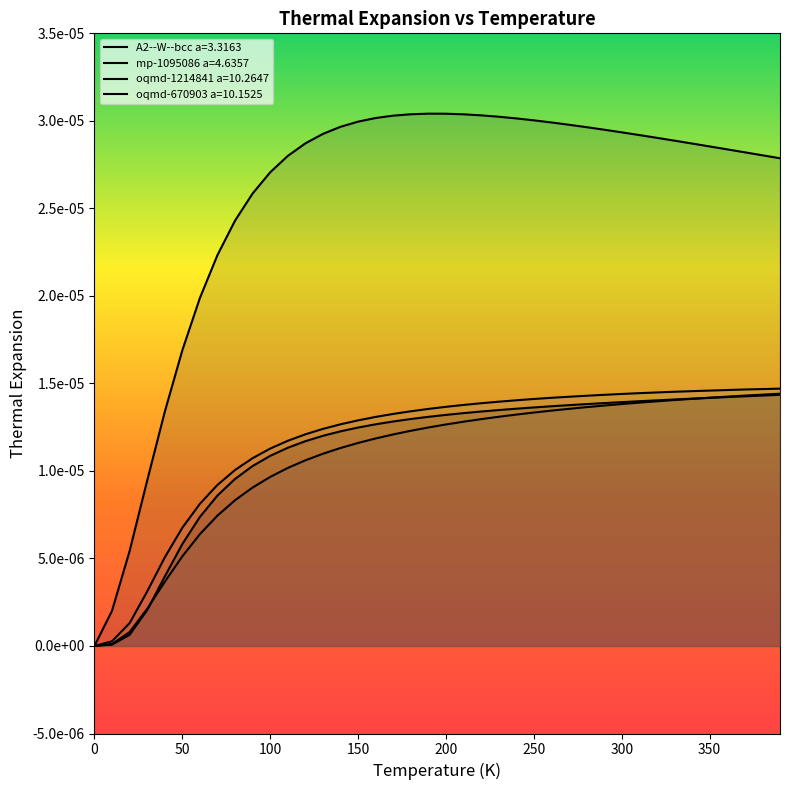

How many lines are shown in the chart?

4